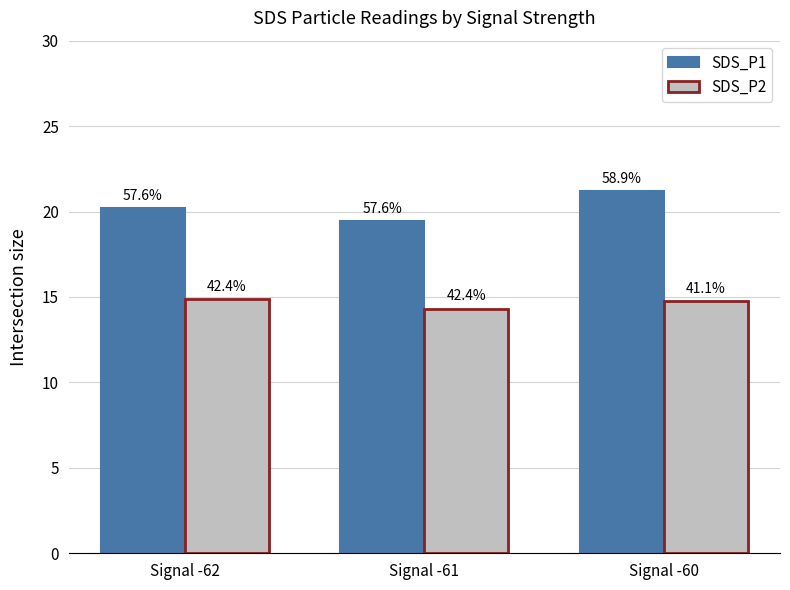

How many bars are there in total?

6